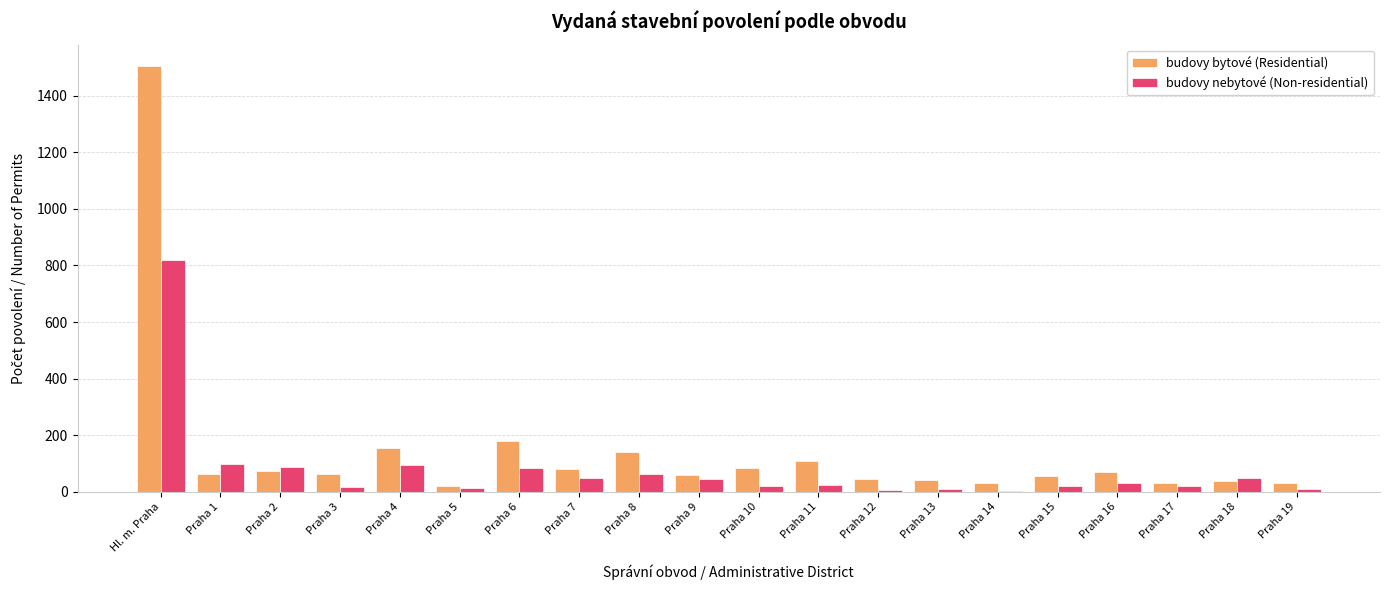

Which label corresponds to the largest value in the chart?

Hl. m. Praha